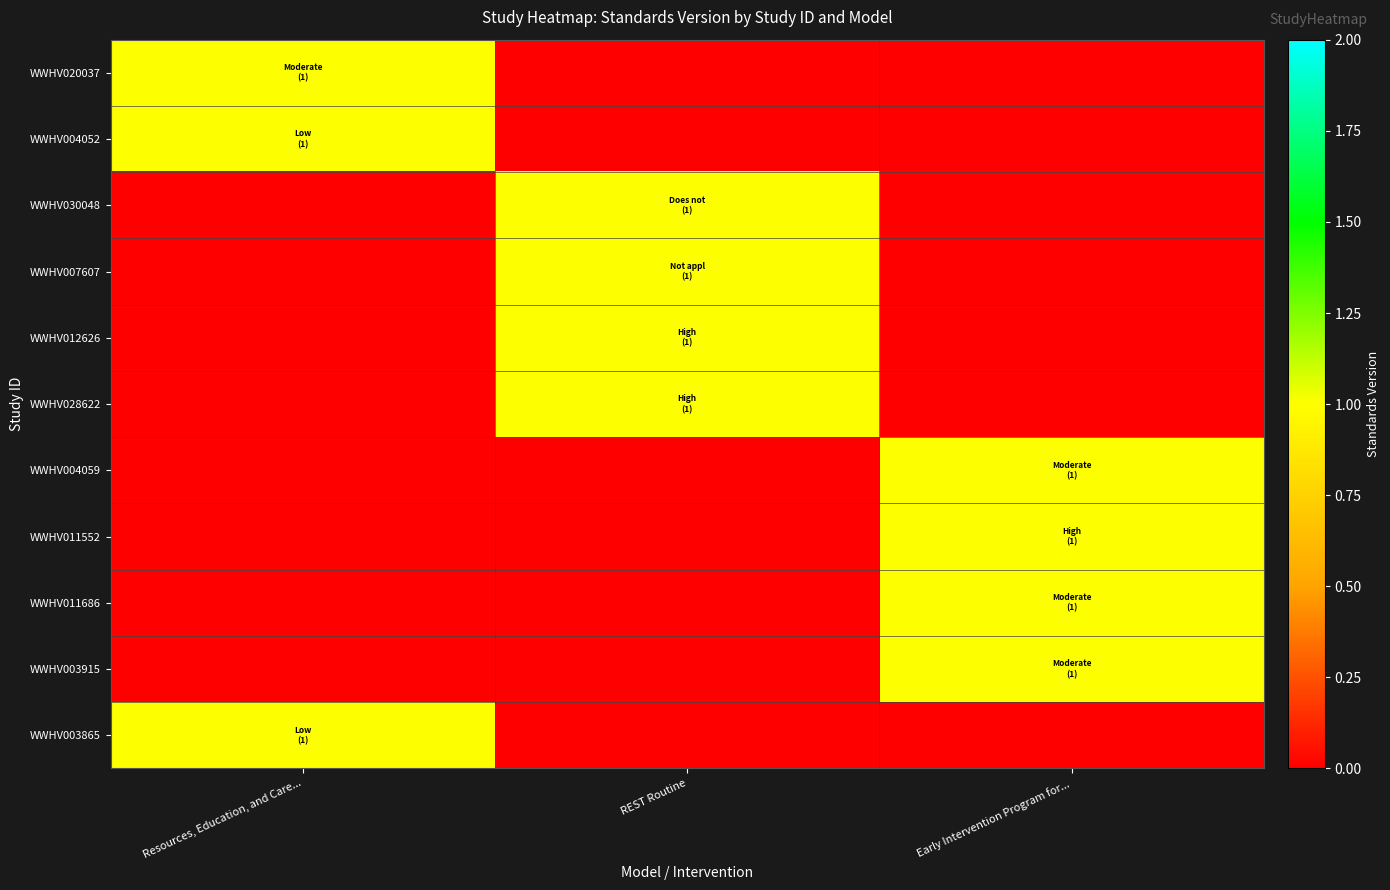

Which has a higher value, Resources, Education, and Care... or REST Routine?

Resources, Education, and Care...